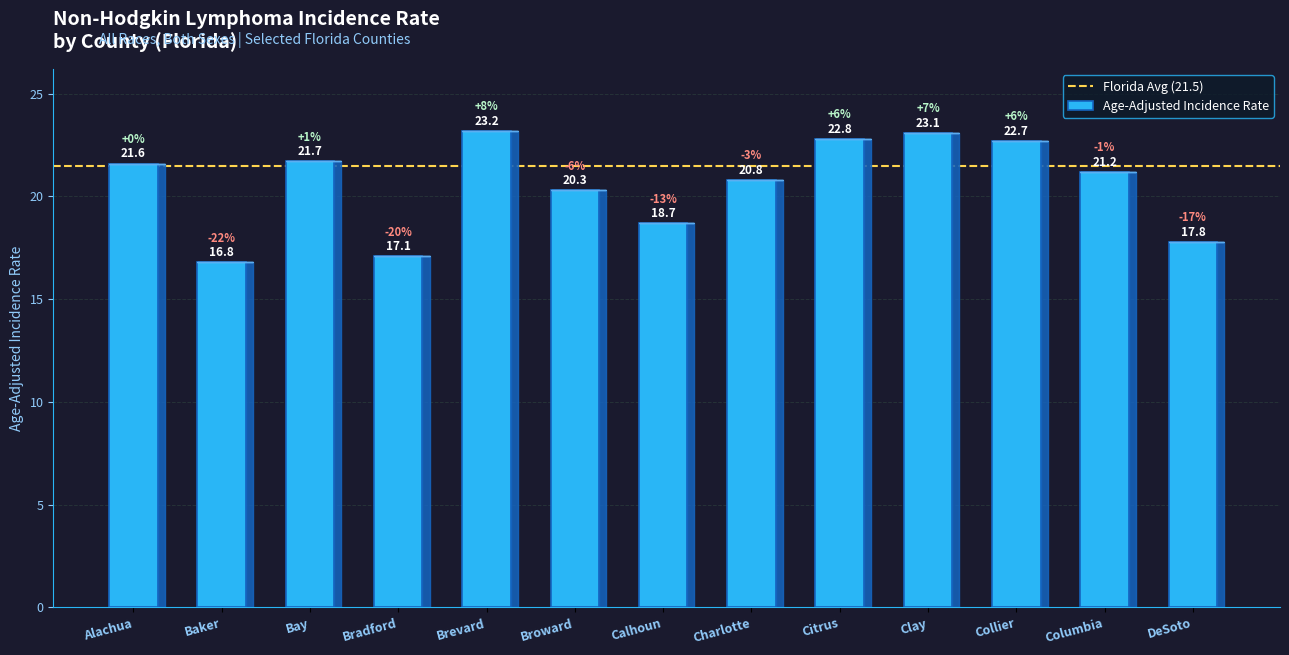

What is the difference between the maximum and minimum values?

6.4